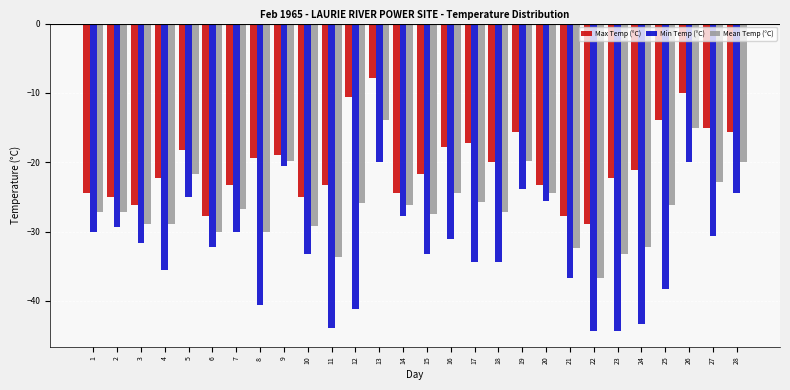

What is the difference between the highest and lowest values at 26?

10.0